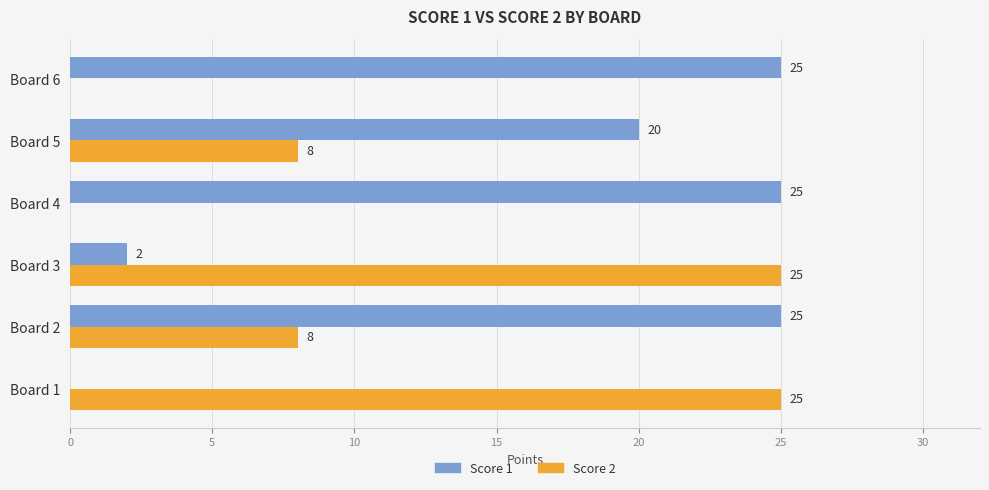

What is the total value across all series at Board 6?

25